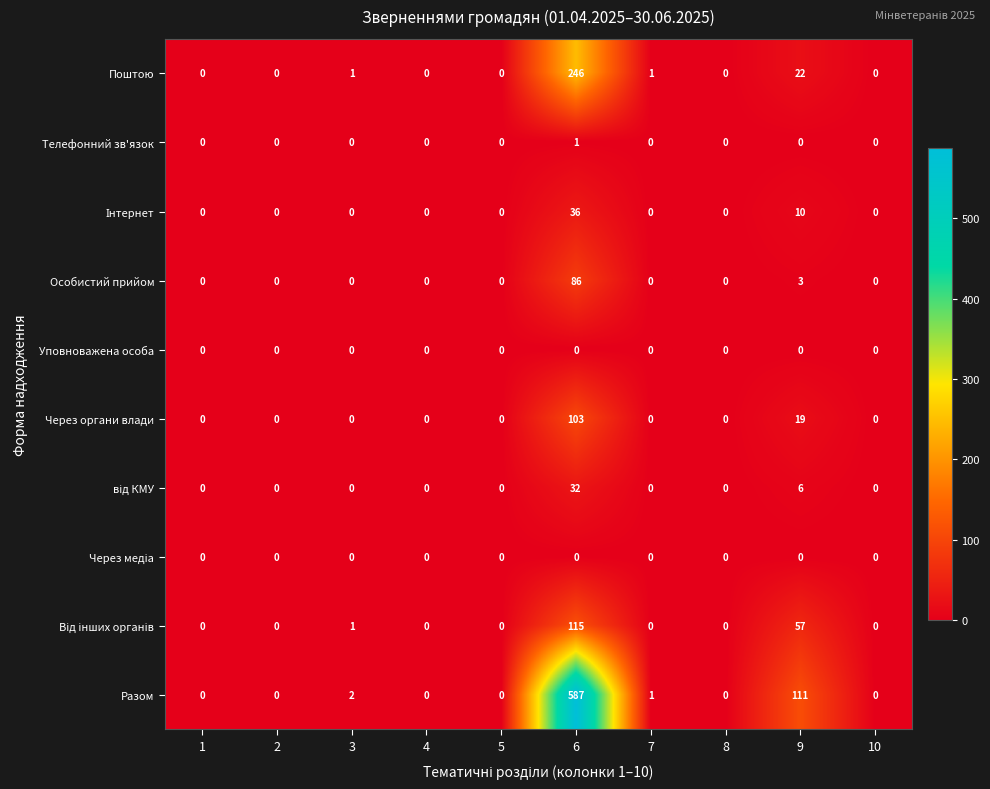

What is the difference between the second highest and minimum values in the Поштою series?

22